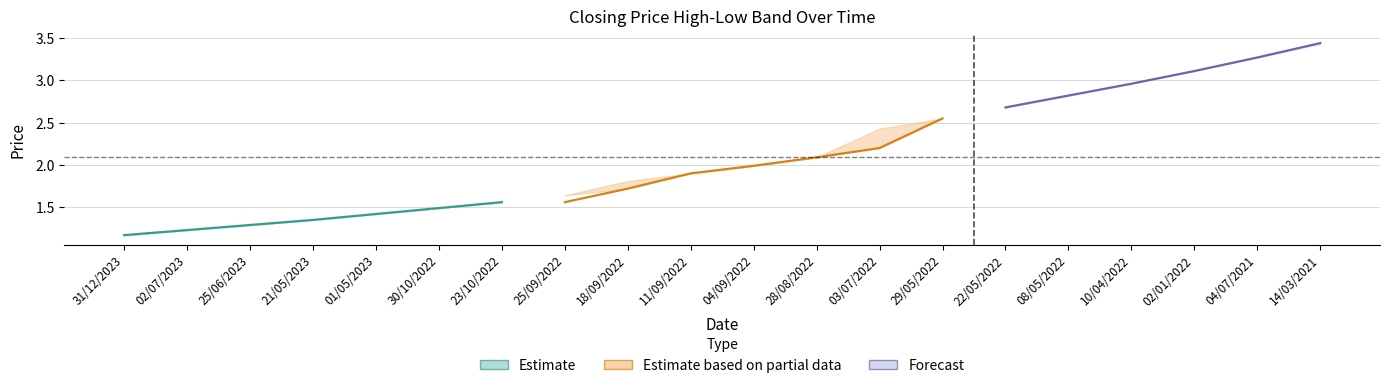

What is the sum of all Closing values?

41.8